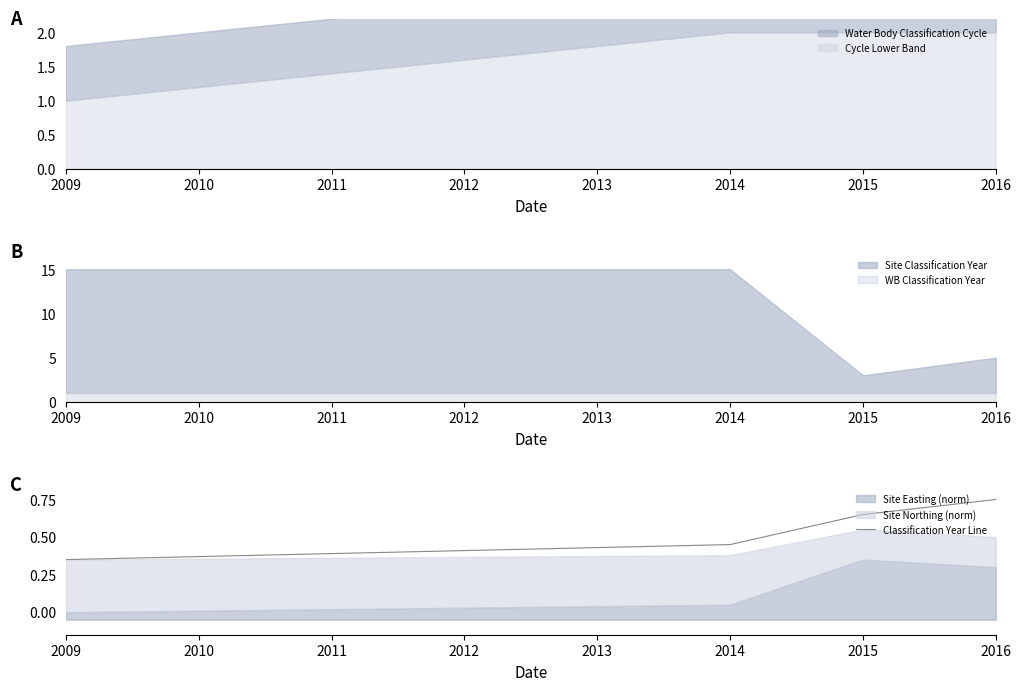

Is it true that Classification Year Line equals 0.6 at 2014?

False